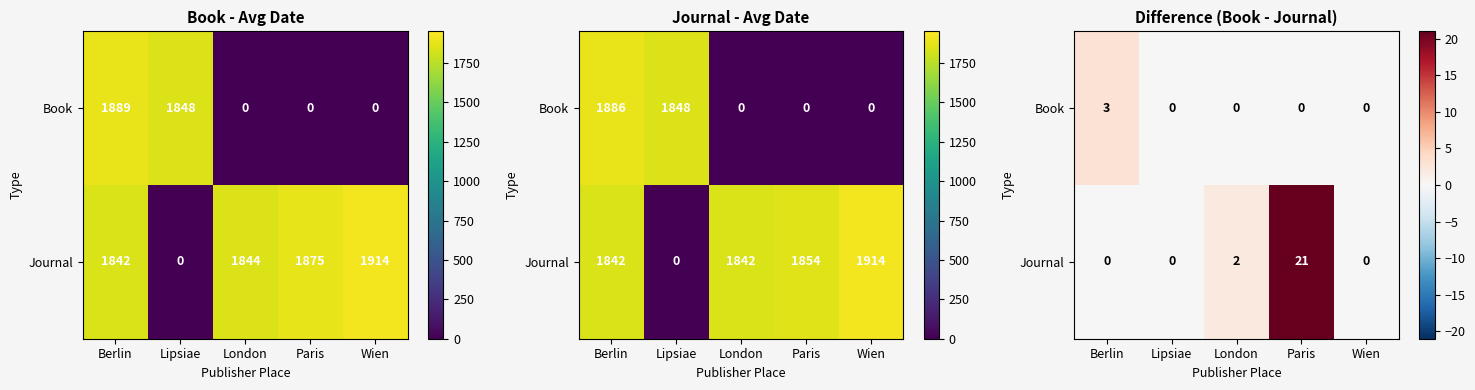

What is the maximum value for Book?

3